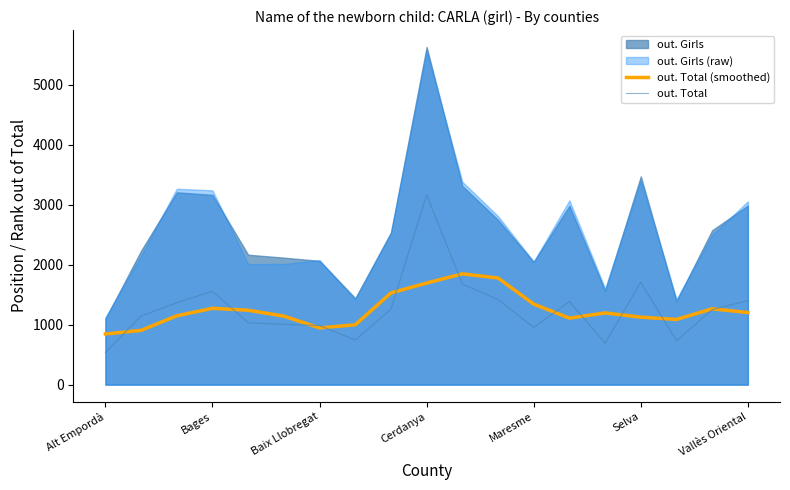

True or false: out. Total has more than 1 points higher than both neighbors.

True